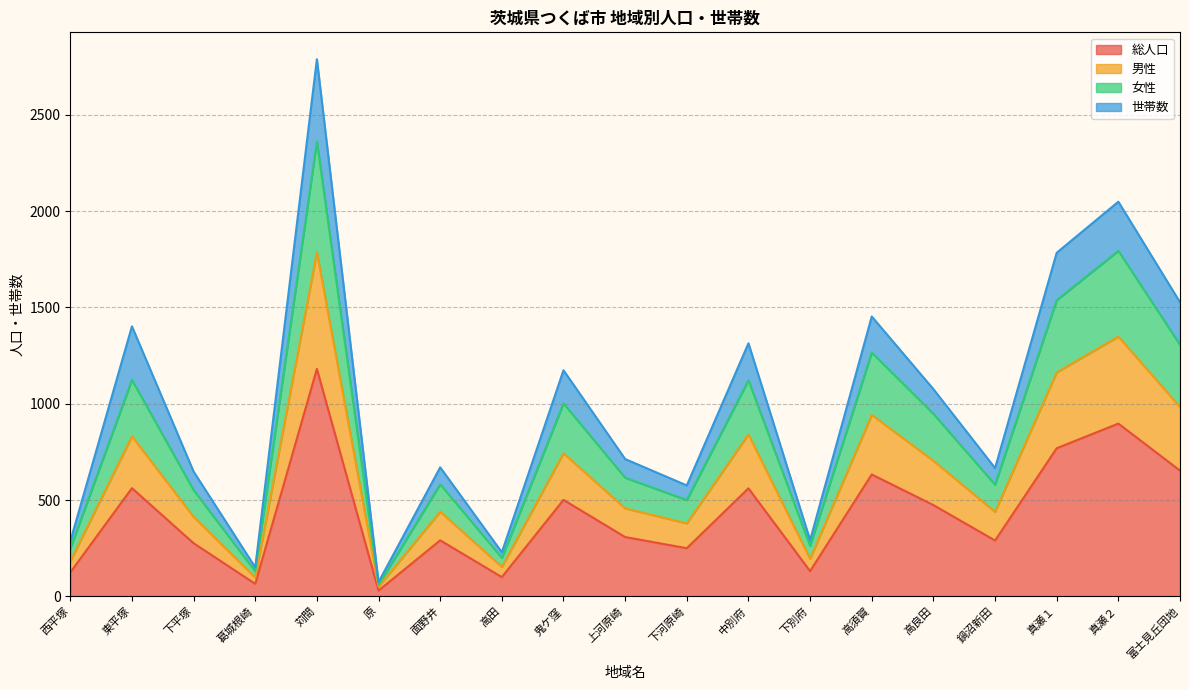

Which category has the highest value in the 女性 series?

苅間